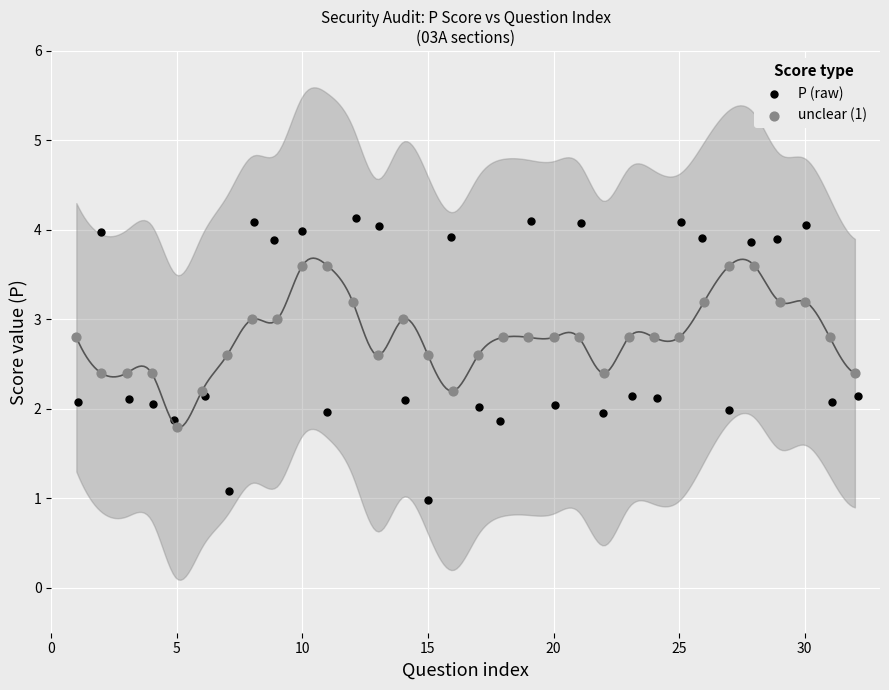

Which series reaches the minimum Y coordinate?

P (raw)